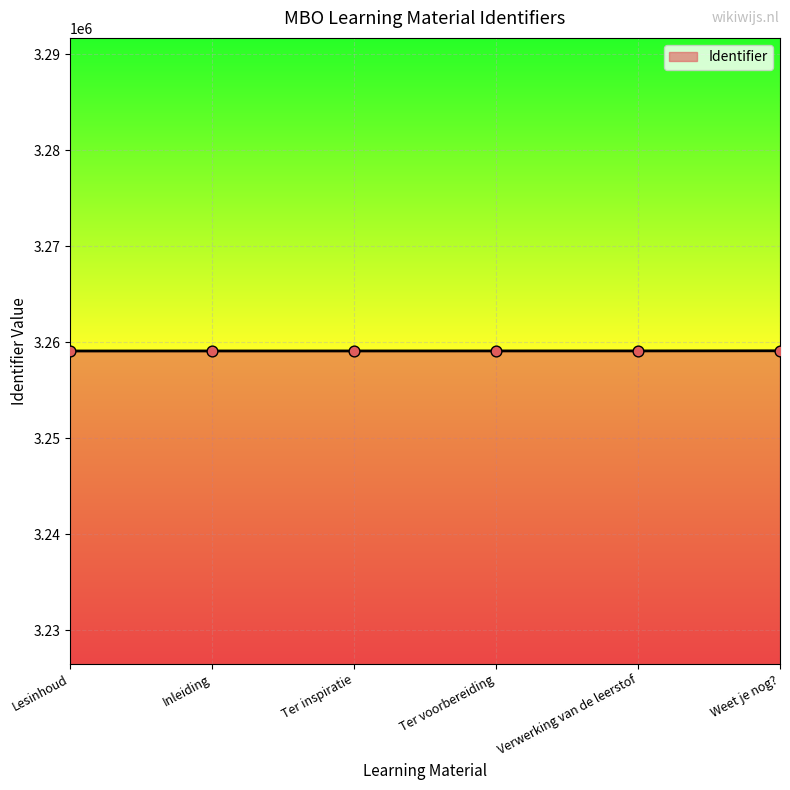

What is the change in value from Lesinhoud to Inleiding?

+2